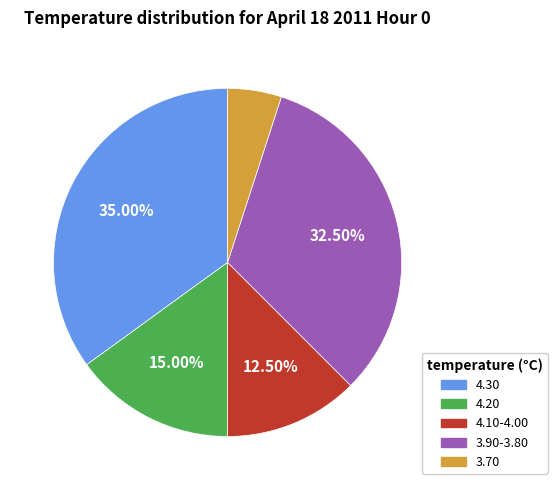

Is there any slice that represents more than half of the pie?

No